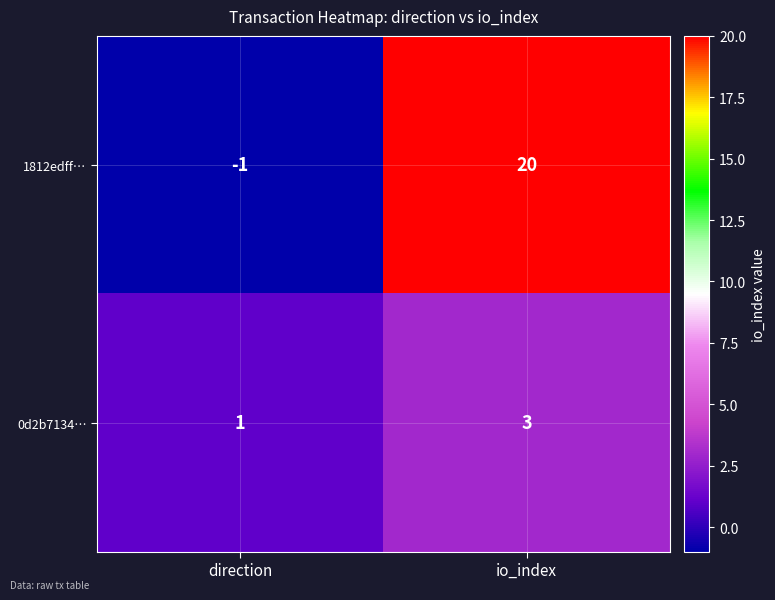

At how many categories does at least one series exceed 2?

1